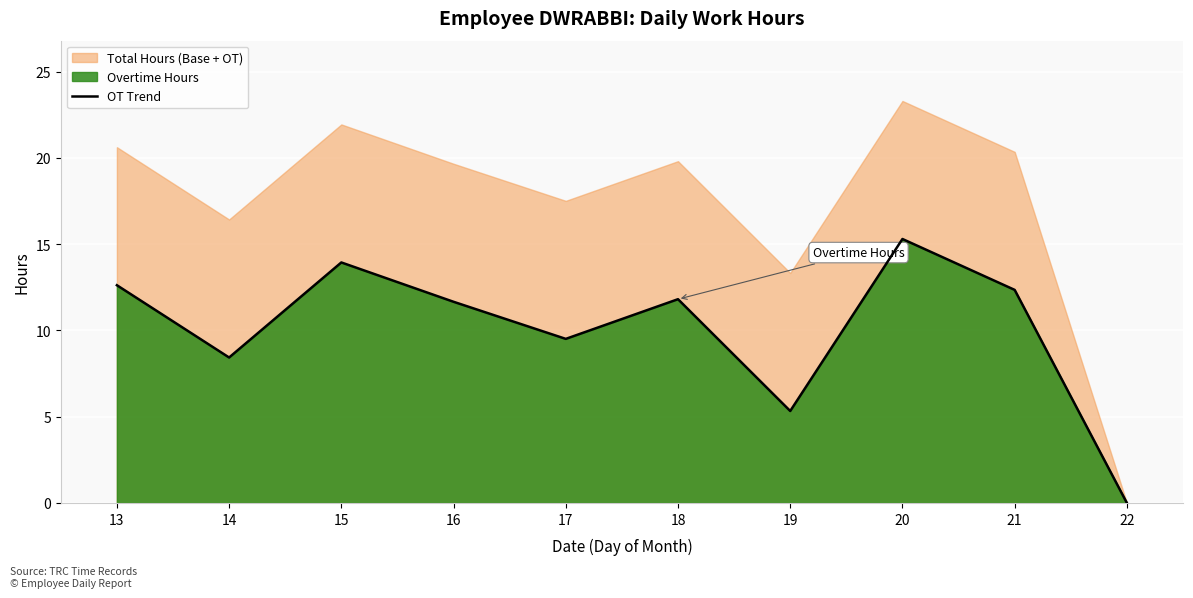

Reading left to right, list all the values displayed in this chart.

12.6	8.4	13.9	11.7	9.5	11.8	5.3	15.3	12.3	0.0